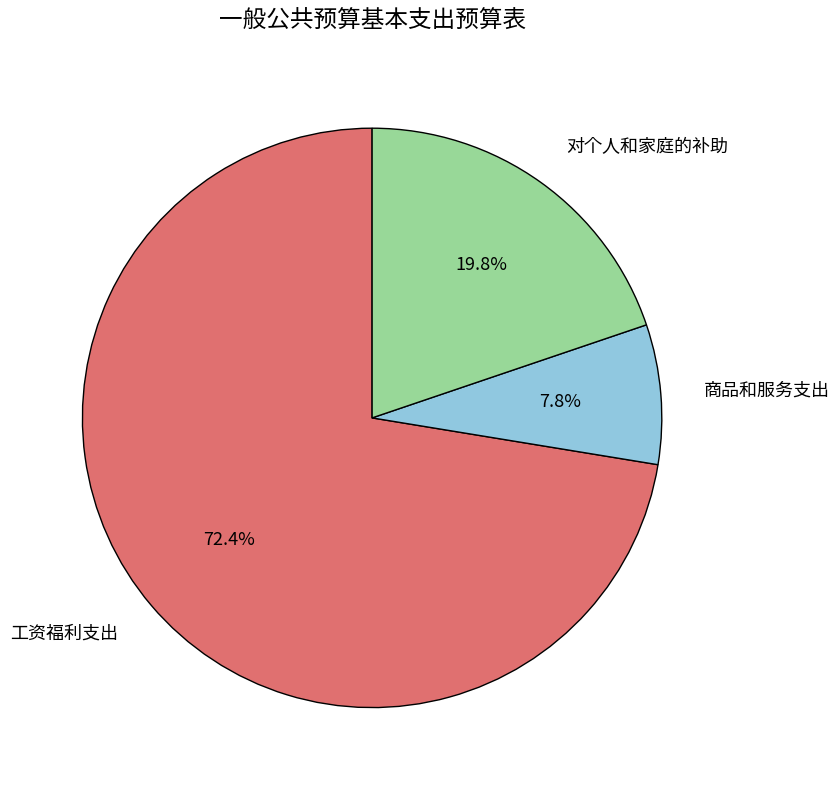

What is the ratio of the value at 工资福利支出 to the value at 对个人和家庭的补助?

3.7